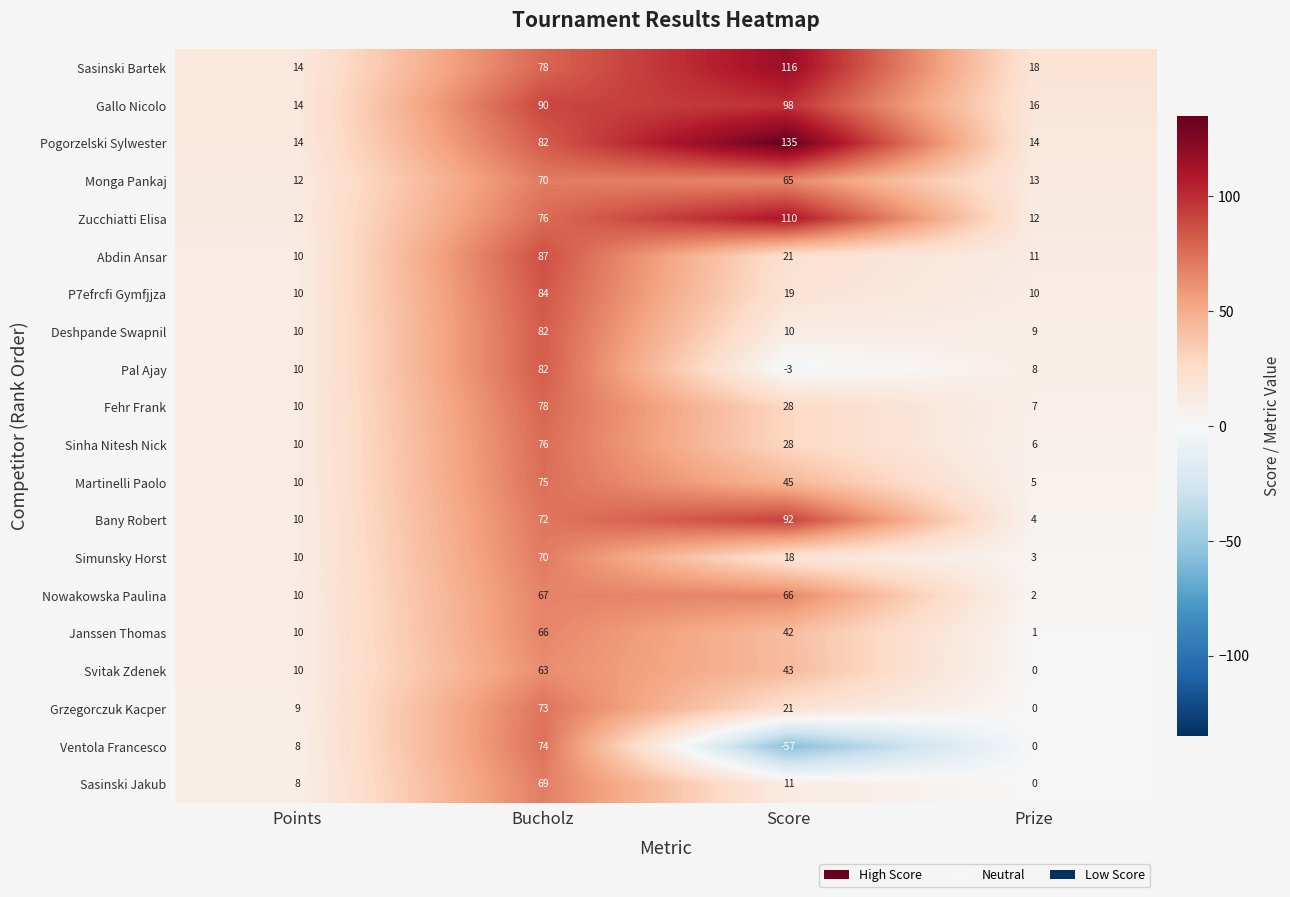

What is the approximate value of Fehr Frank at Bucholz?

78